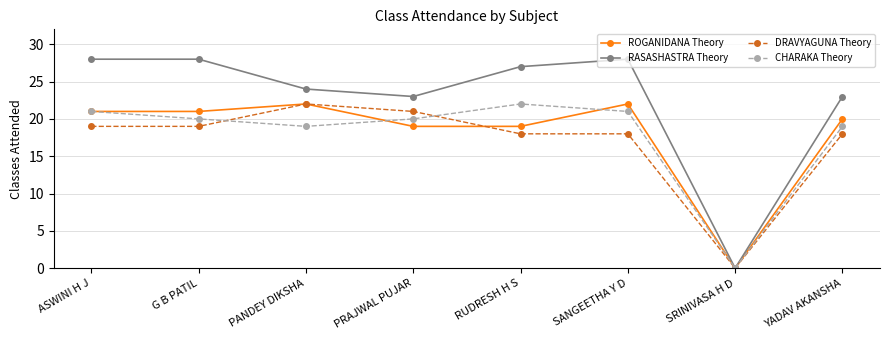

What are all the series names shown in the legend?

ROGANIDANA Theory, RASASHASTRA Theory, DRAVYAGUNA Theory, CHARAKA Theory